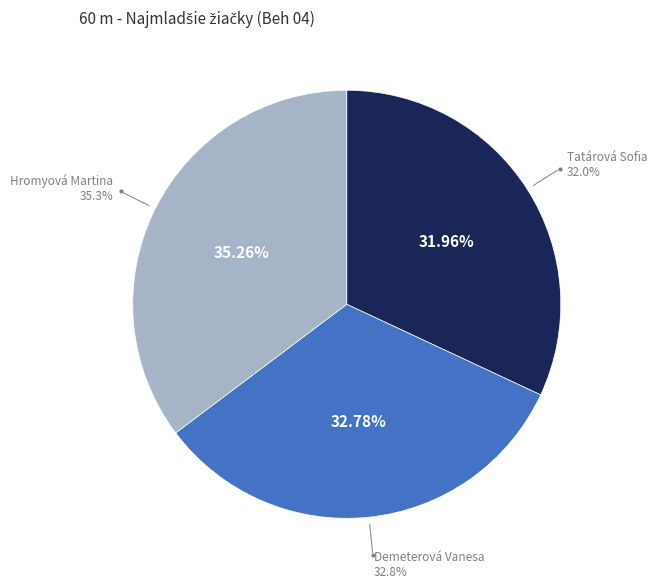

To the nearest percent, what is the average slice percentage?

33%